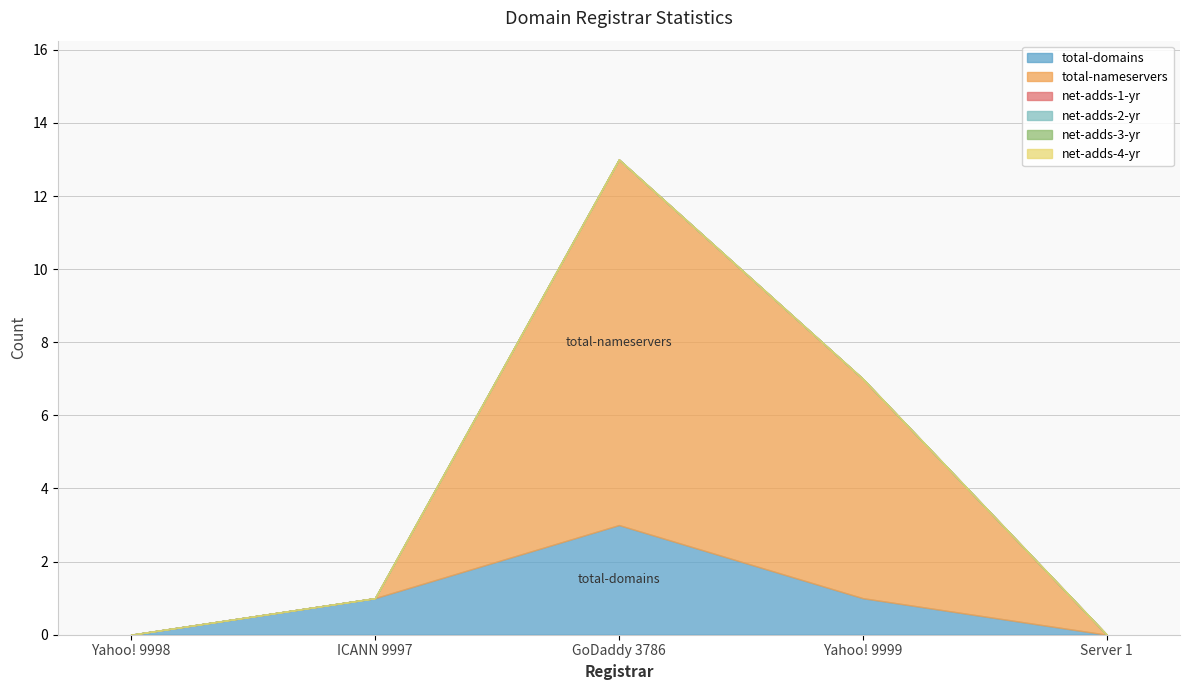

How many interior local peaks does the total-domains series have?

1